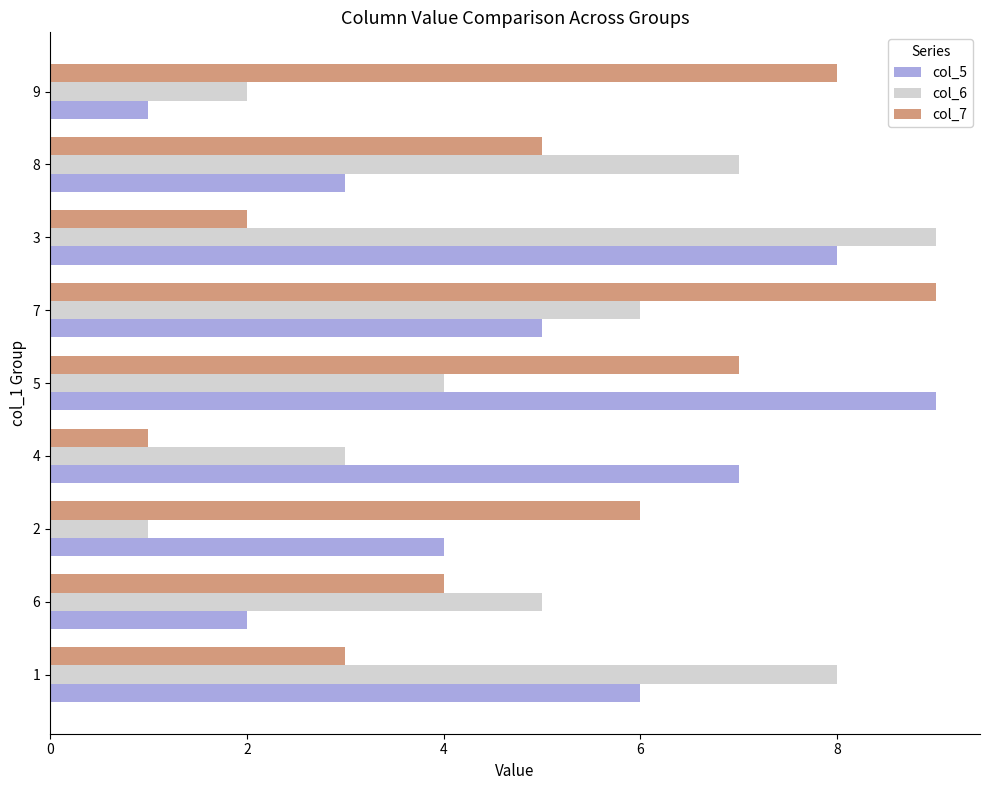

What is the difference between the col_7 values at 4 and 6?

3